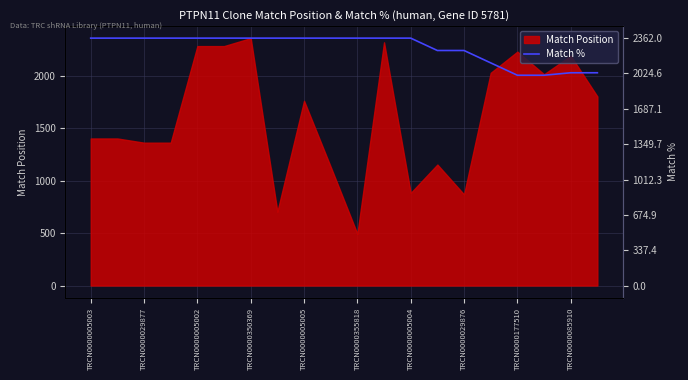

Is it true that the value at TRCN0000350369 is 2362.0?

True